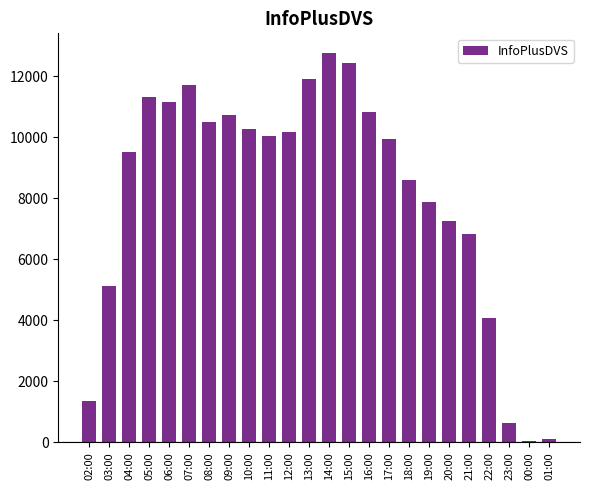

What is the maximum value shown in the chart?

12775